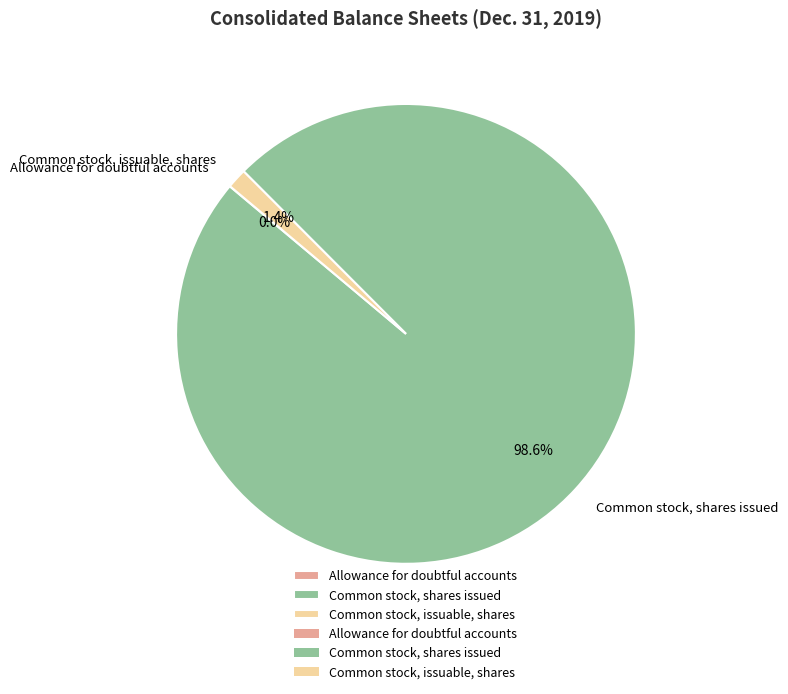

The Common stock, shares issued slice represents 99% of the pie. True or false?

True